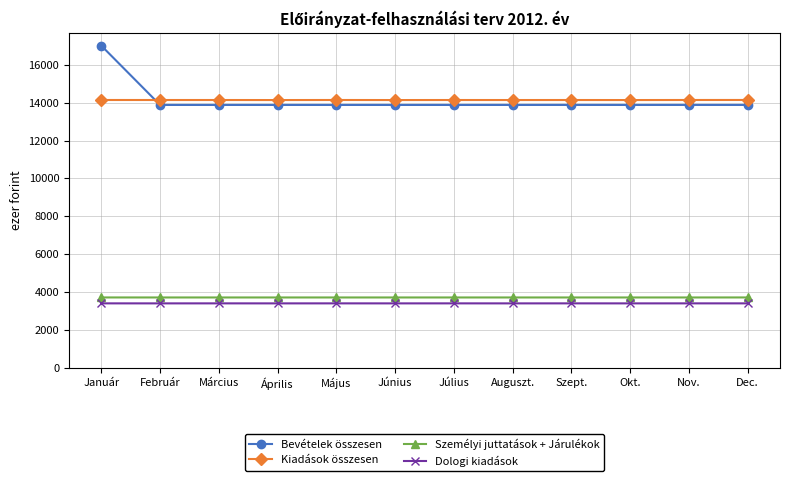

What is the total value across all series at Február?

35135